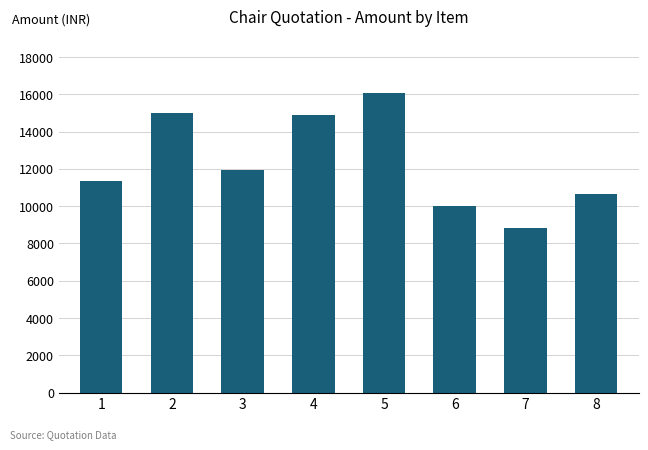

What is the maximum value shown in the chart?

16046